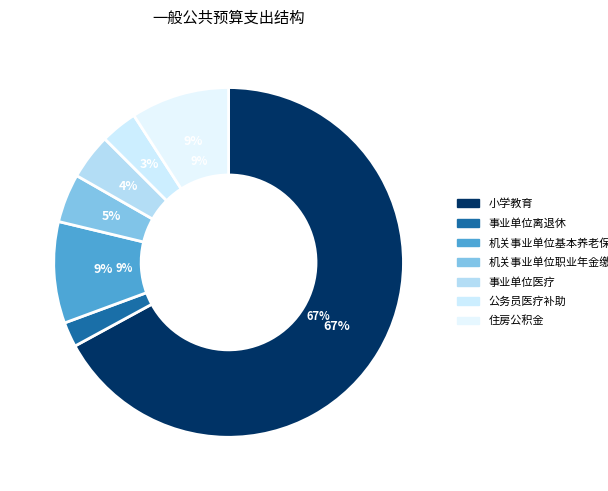

What is the smallest slice in the pie chart?

事业单位离退休